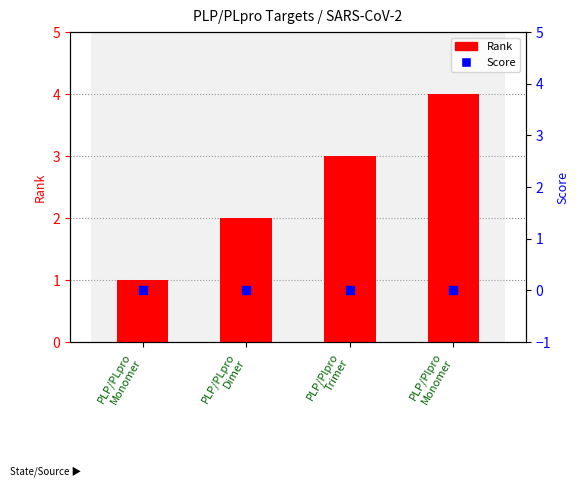

What are all the series names shown in the legend?

Rank, Score